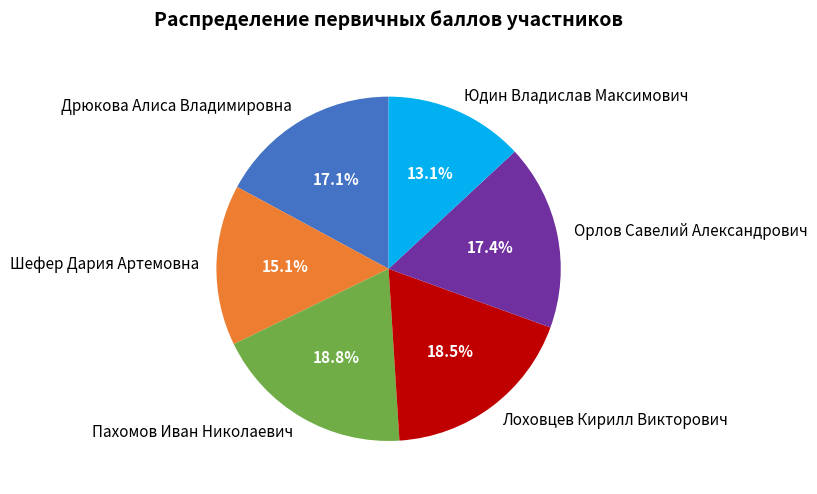

Count the number of slices in the pie.

6